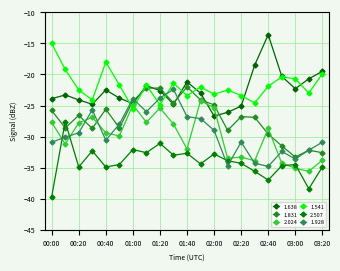

Count the number of data series in this chart.

6